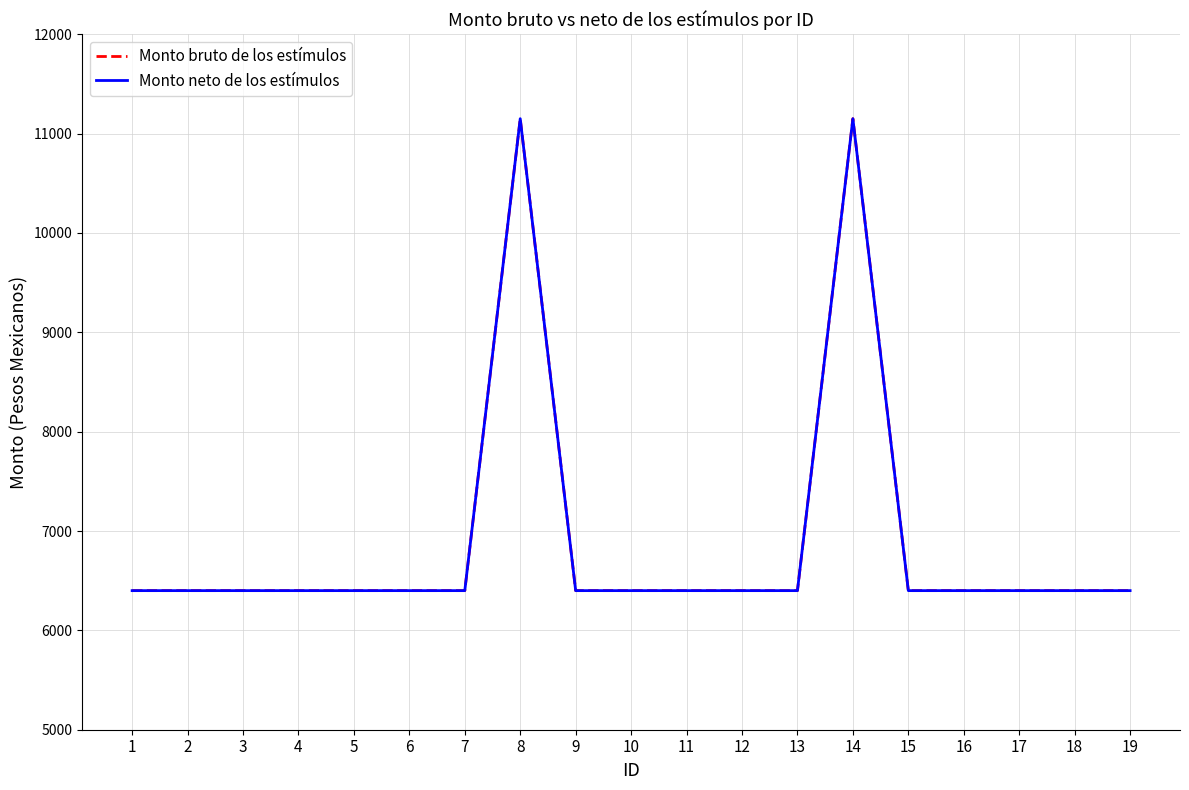

Reading left to right, list all the values displayed in this chart.

Monto bruto de los estímulos: 6400	6400	6400	6400	6400	6400	6400	11150	6400	6400	6400	6400	6400	11150	6400	6400	6400	6400	6400
Monto neto de los estímulos: 6400	6400	6400	6400	6400	6400	6400	11150	6400	6400	6400	6400	6400	11150	6400	6400	6400	6400	6400